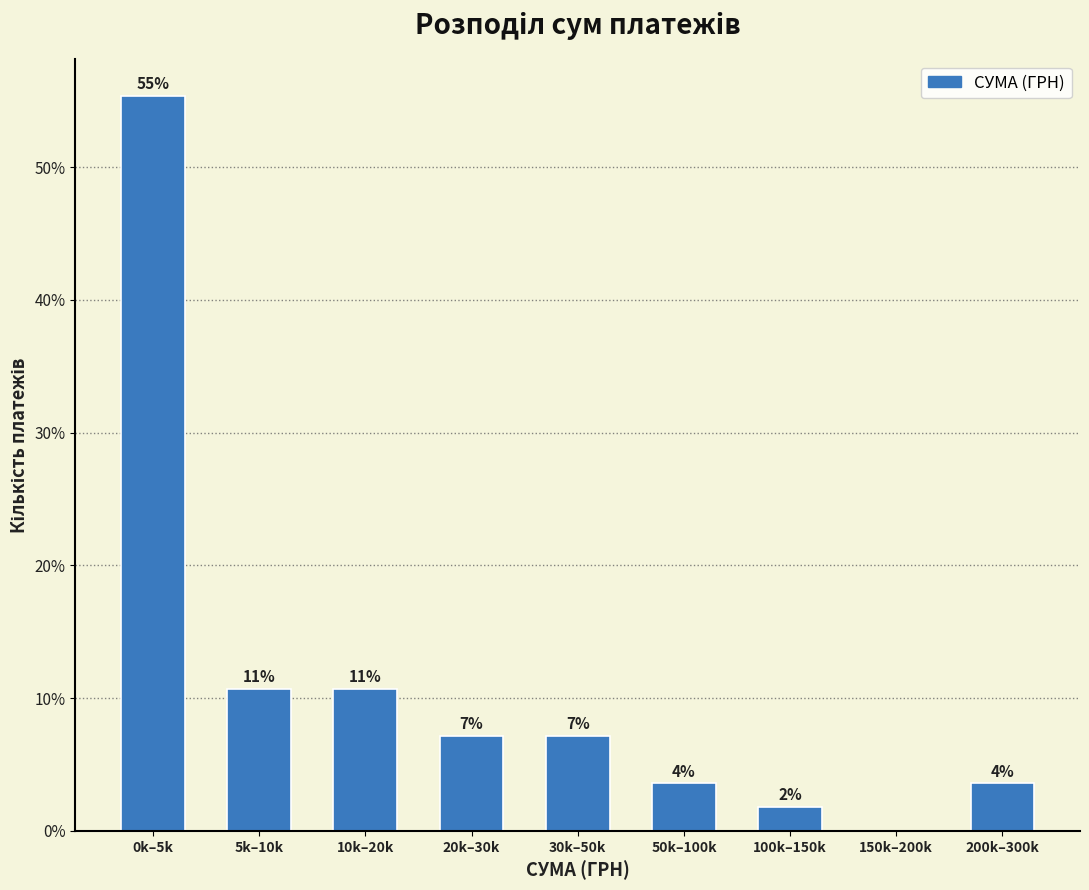

Are the bars horizontal?

No